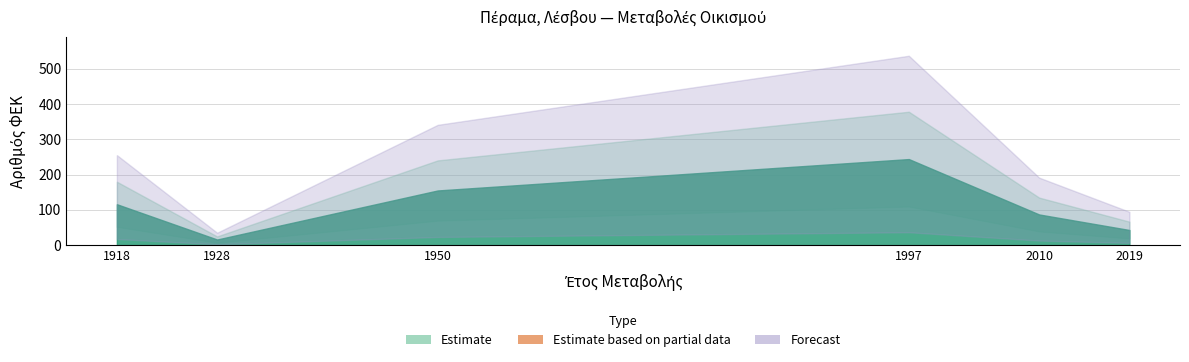

The ΑΡΙΘΜΟΣ ΦΕΚ series shows 194 at 1918. True or false?

False